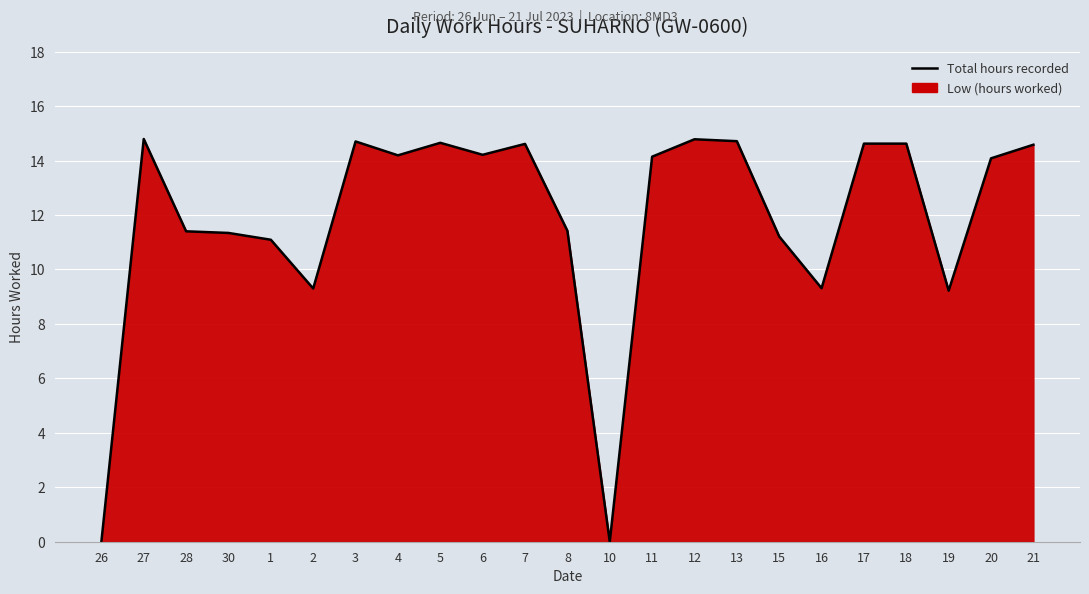

What is the average value?

11.9